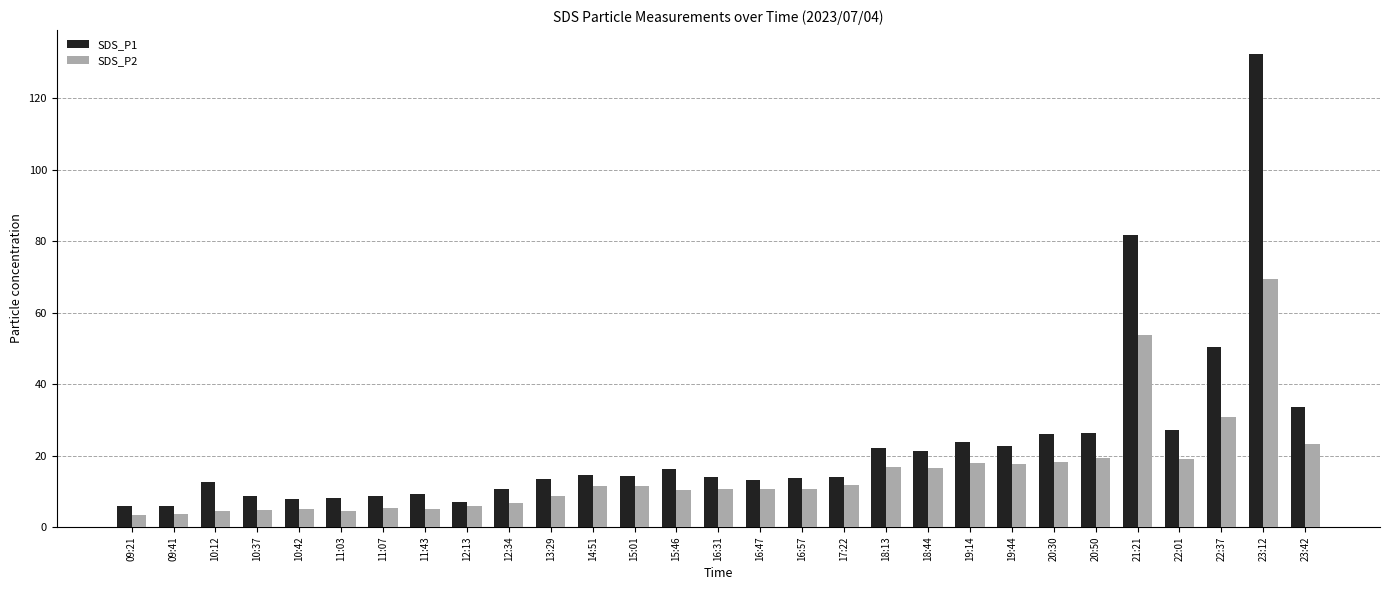

How many bars are there in total?

58